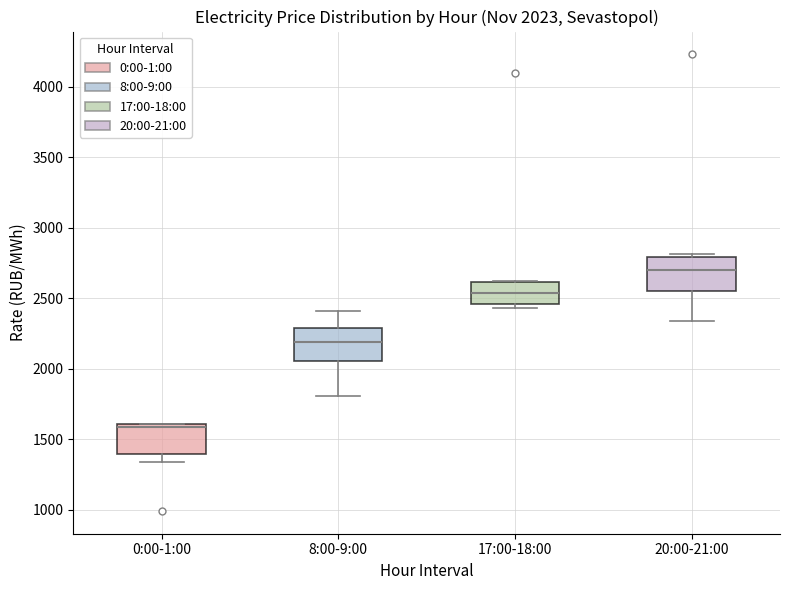

Which box has the highest median line?

20:00-21:00